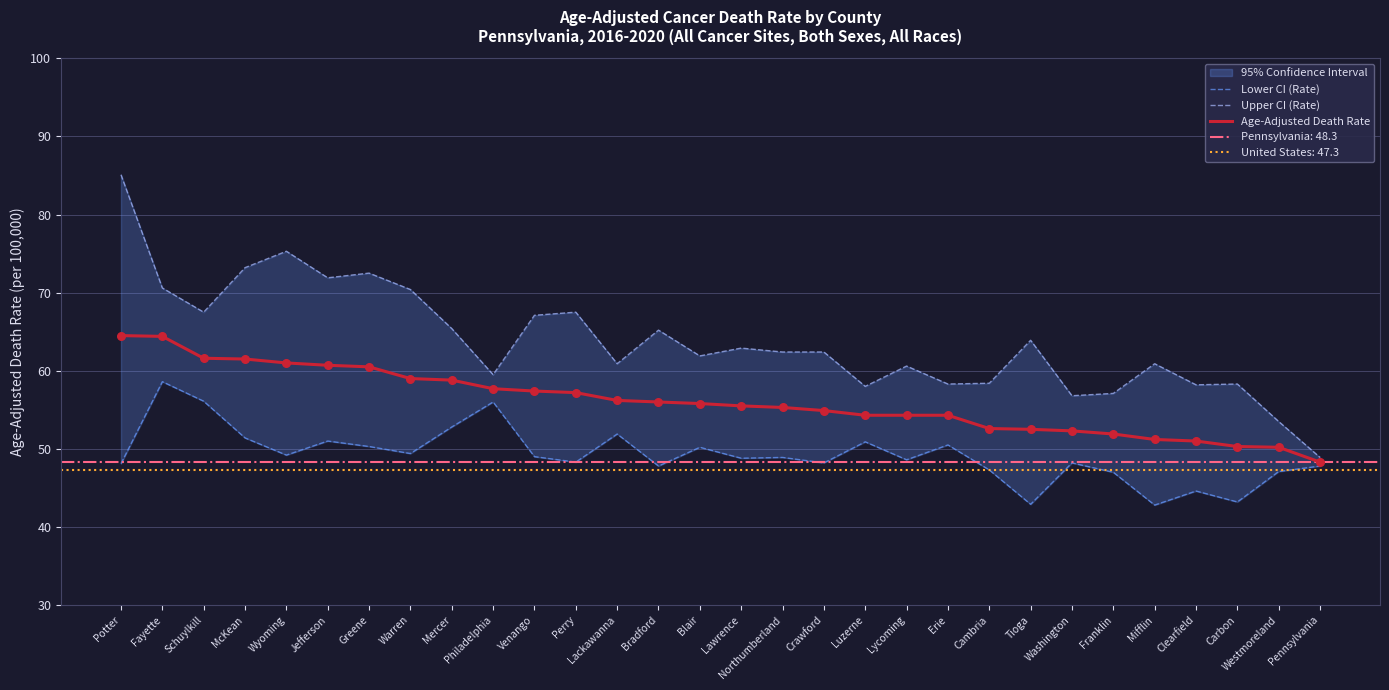

Which series has the largest total across all categories?

Upper CI (Rate)